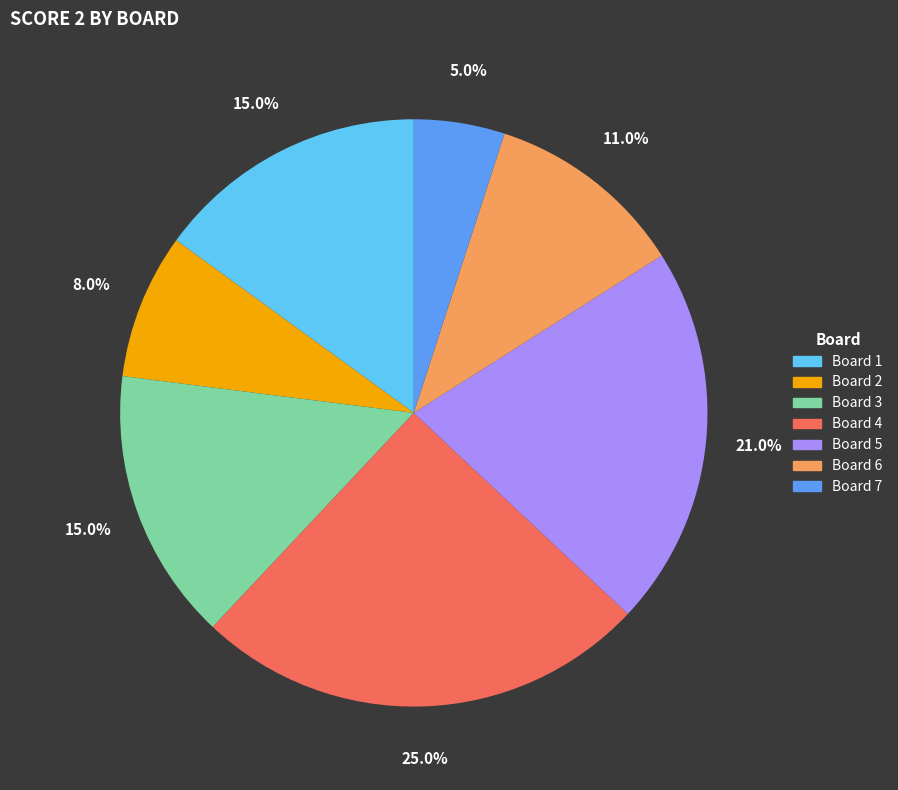

Does any single category account for the majority?

No